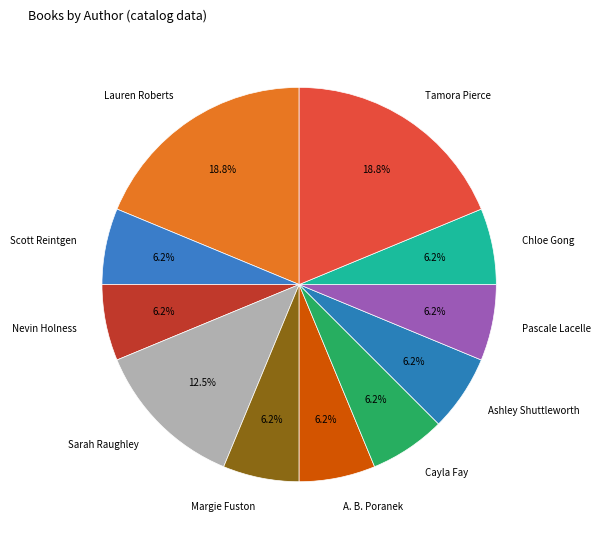

Does Lauren Roberts account for over 50% of the chart?

No